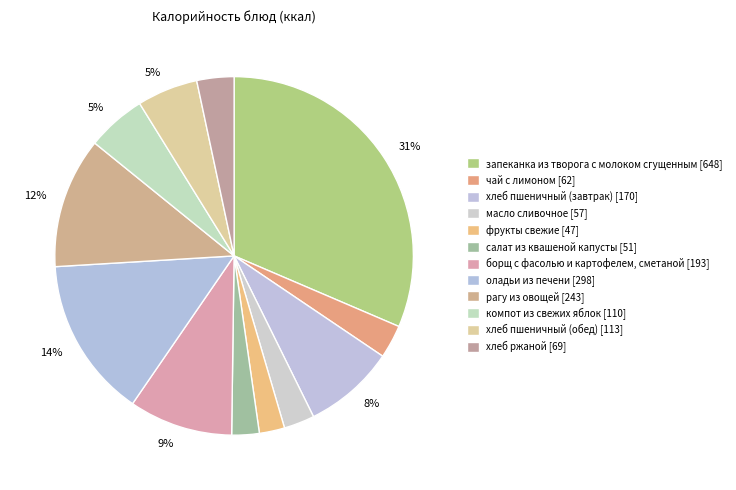

How many slices are in this pie chart?

12